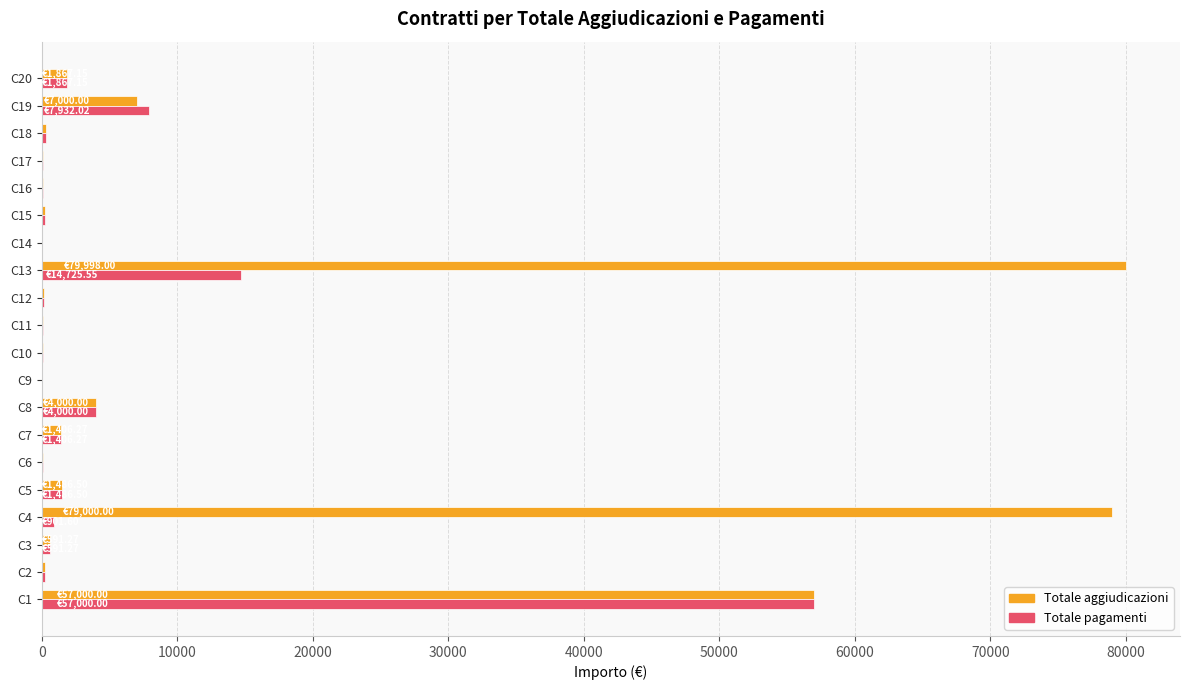

What is the sum of all Totale aggiudicazioni values?

233827.7